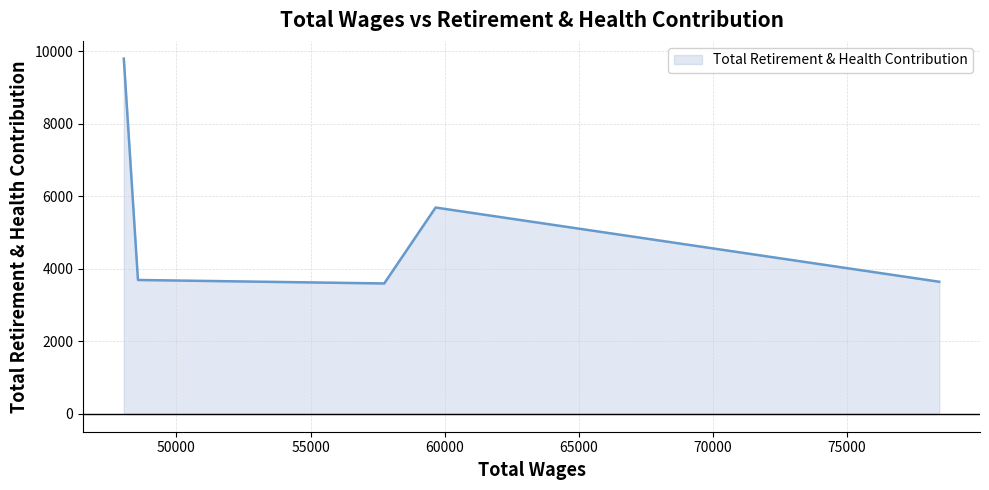

How many interior local peaks (higher than both neighbors) does the data have?

1